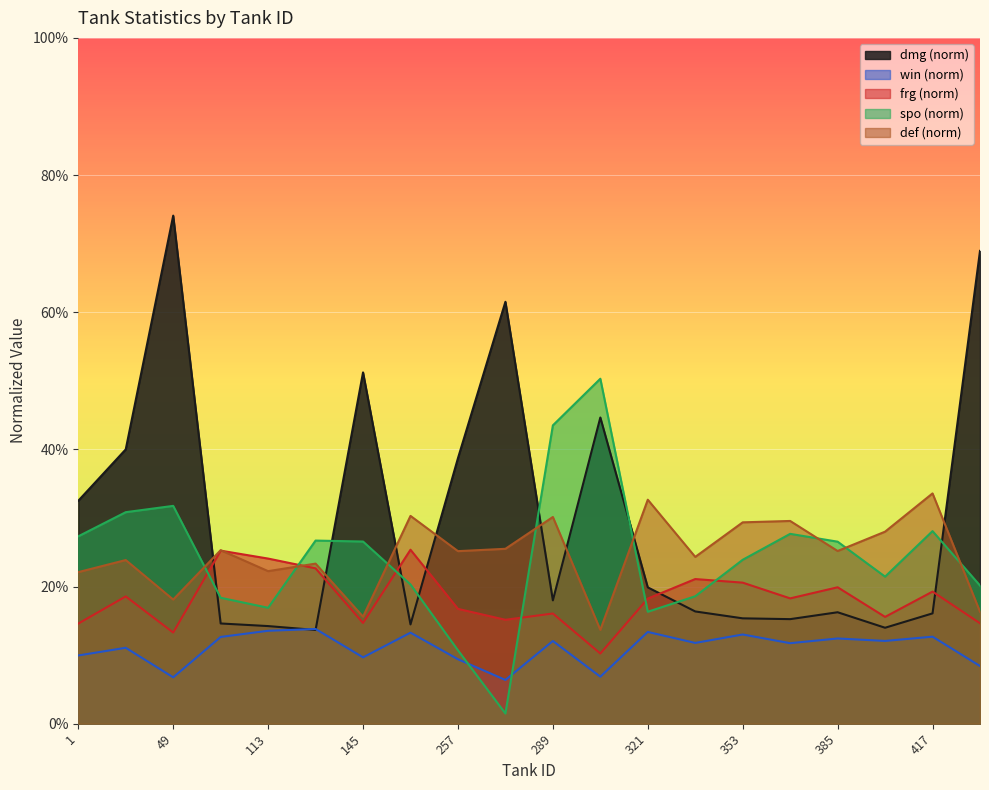

What is the sum of all win values?

220.9